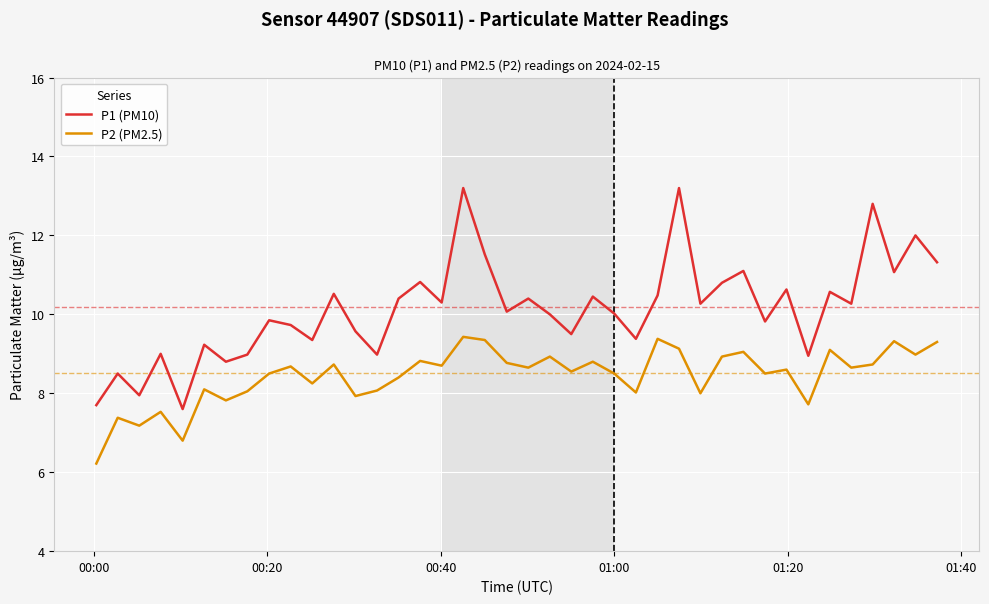

What is the difference between the maximum and minimum values in the P2 (PM2.5) series?

3.2